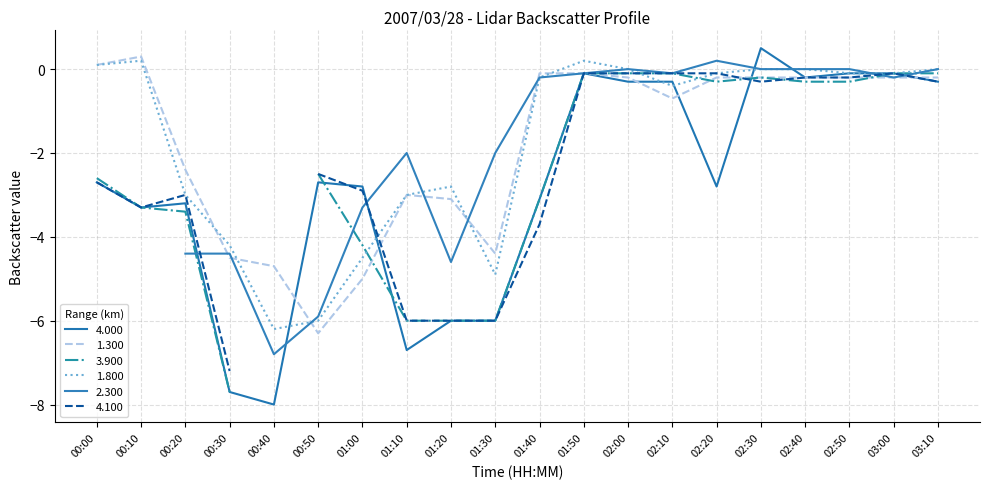

What is the label of the 9th point from the left?

01:20